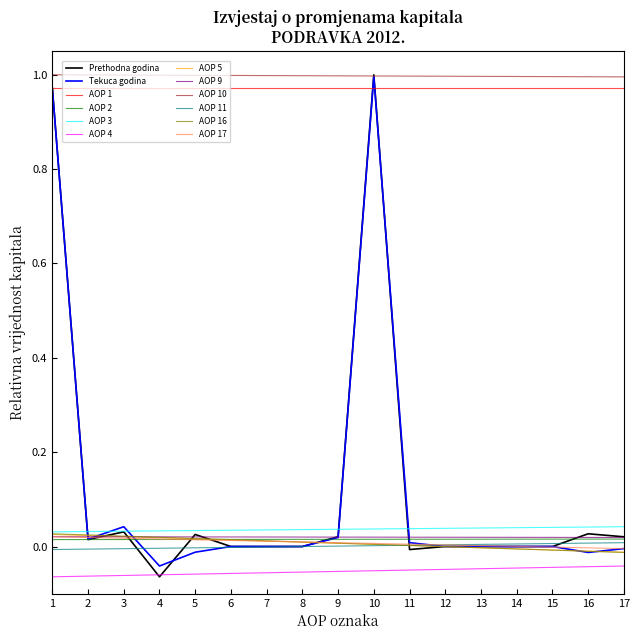

Is the value of Prethodna godina at 4 greater than the value of AOP 17 at 4?

No